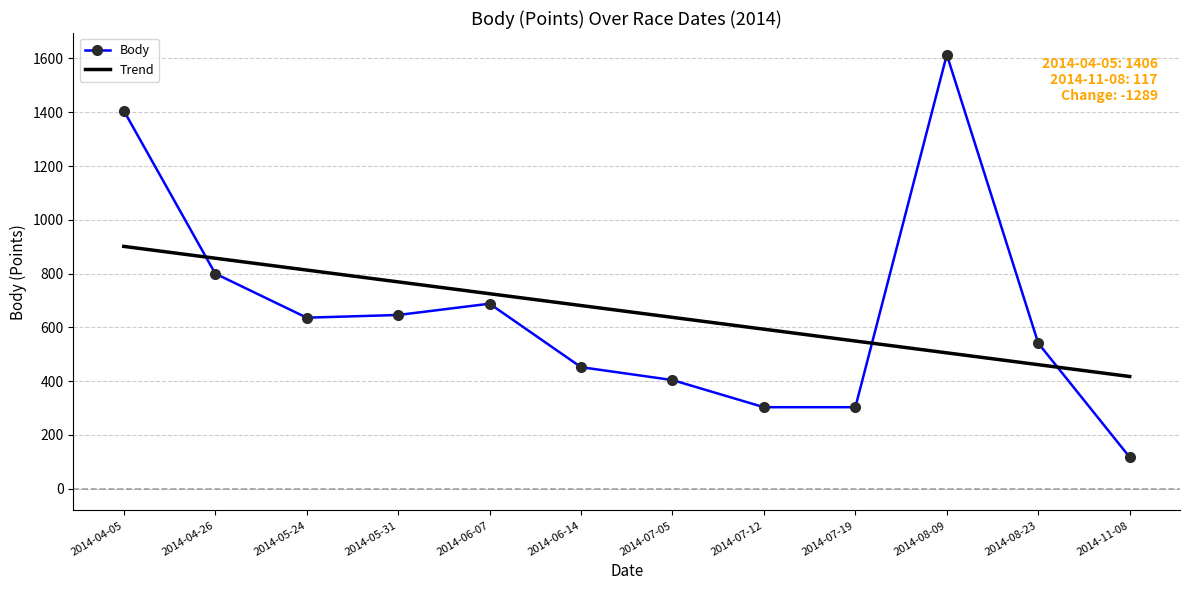

List the series in order of their peak value, highest first.

Body, Trend